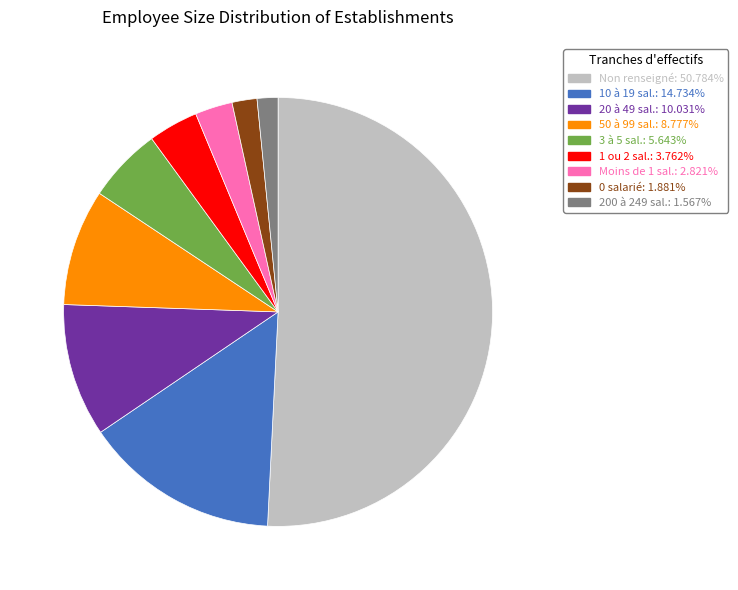

Approximately how many times larger is the value at 10 à 19 sal.: 14.734% compared to 50 à 99 sal.: 8.777%?

1.7